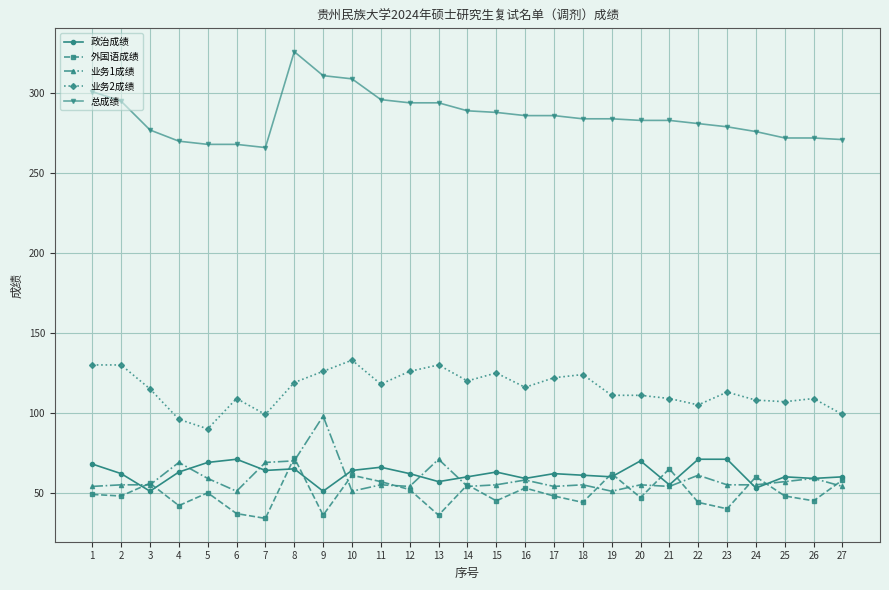

The 业务2成绩 series shows 111 at 19. True or false?

True